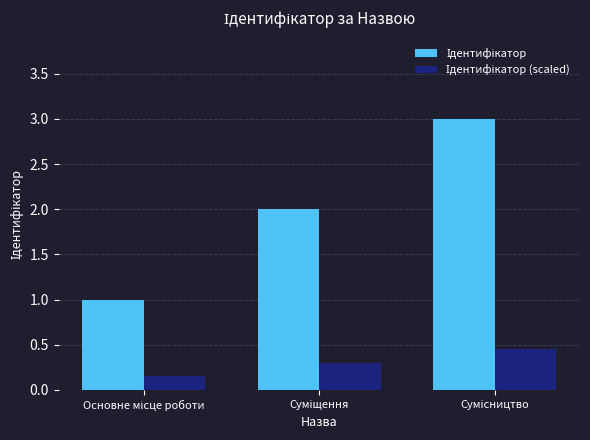

What is the maximum value shown in the chart?

3.0